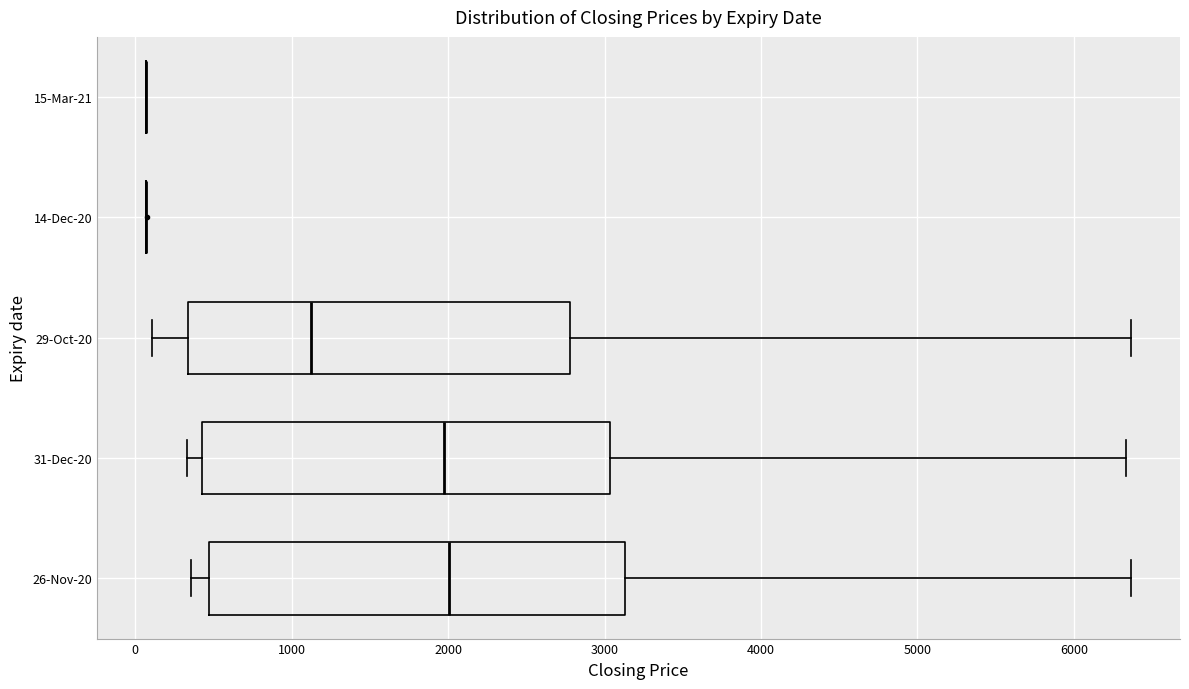

Where is the left edge of the box for 26-Nov-20 on the x-axis? The values are not printed on the chart, so give them approximately, as read against the axis.

500